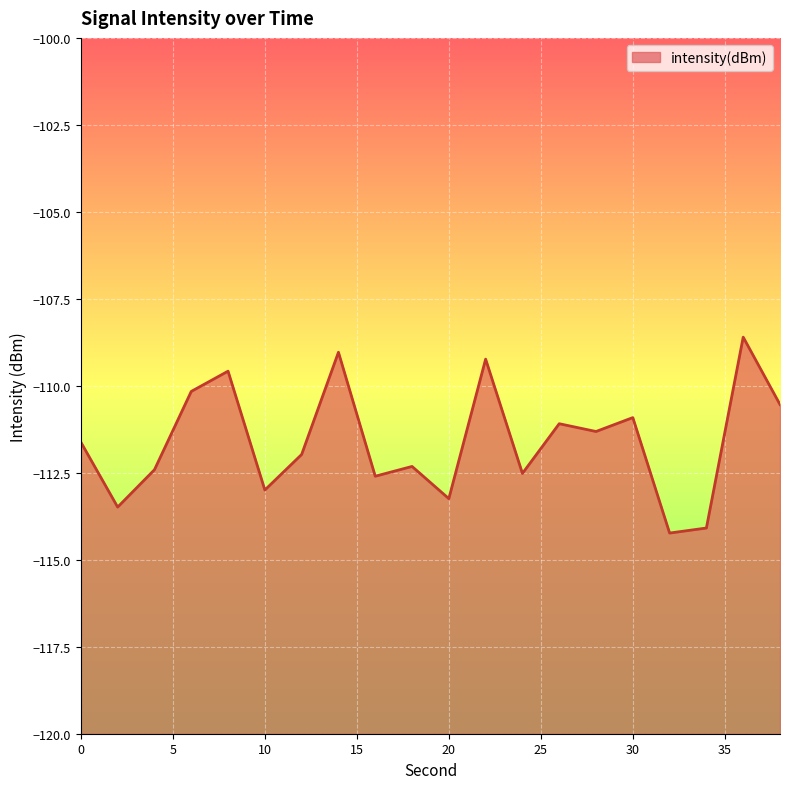

True or false: the data shows -195.6 at 12.

False